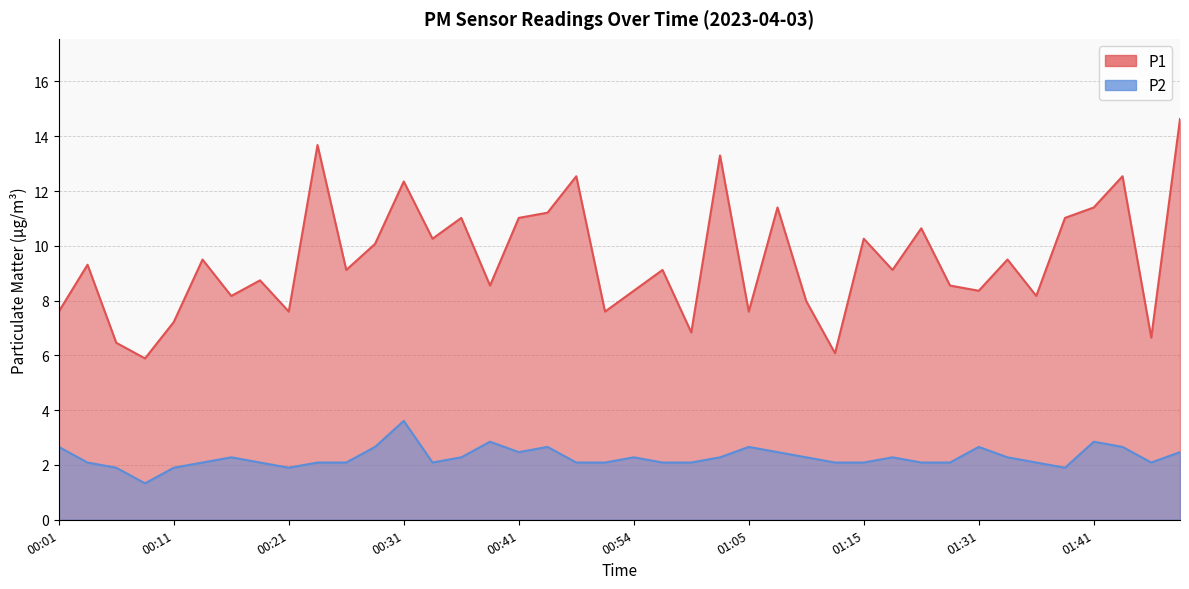

In P2, how many points are lower than both neighbors (excluding endpoints)?

6